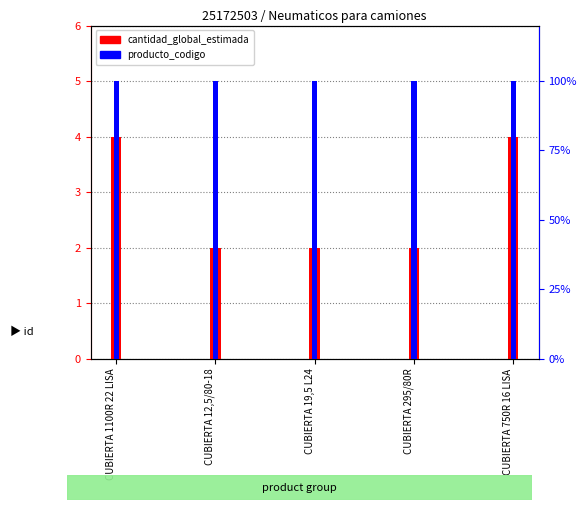

What is the value of the cantidad_global_estimada bar at the 1st from the left?

4